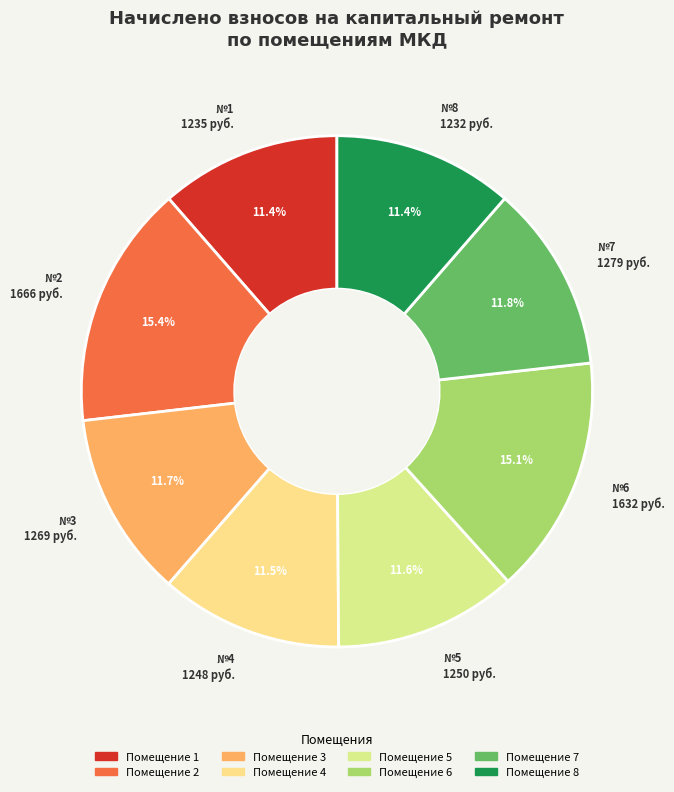

Which slice is the largest?

2